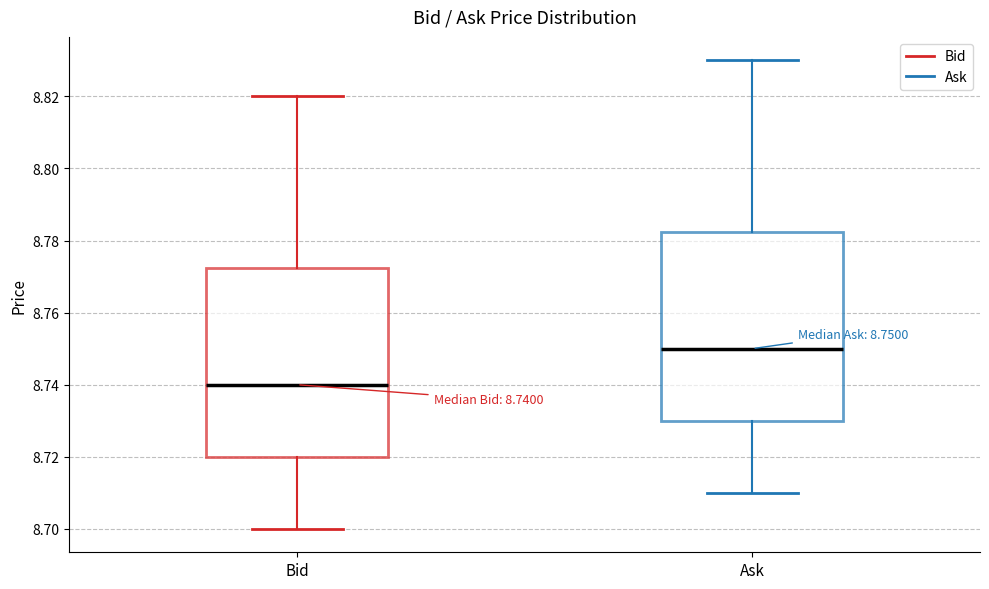

Which box's median line is the highest?

Ask